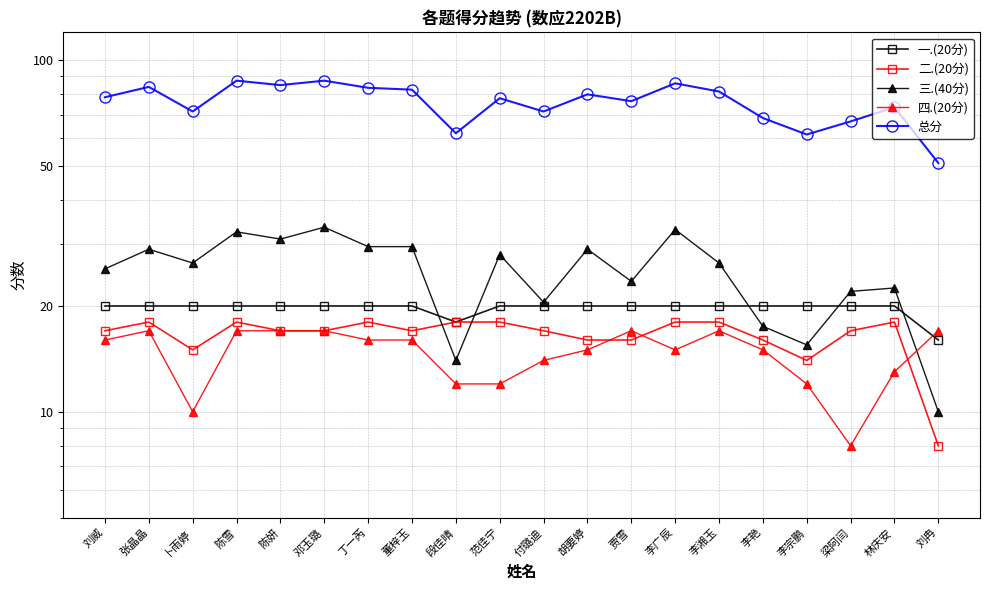

Count the 二.(20分) values in the range 16 to 18.

17